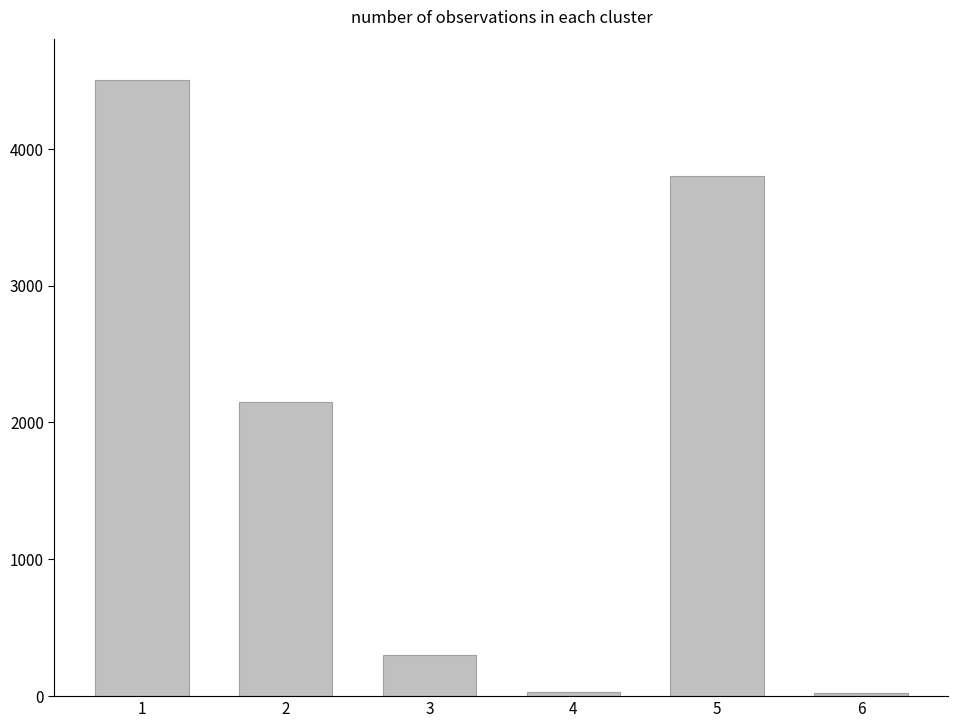

Is it true that the value at 5 is 3800?

True